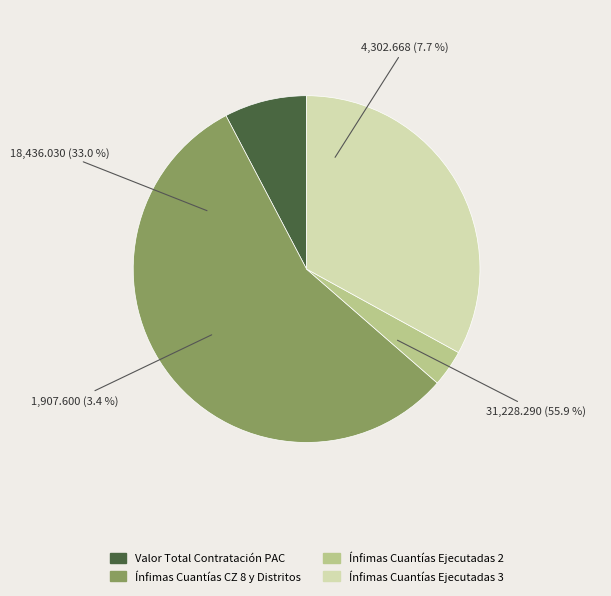

True or false: Valor Total Contratación PAC accounts for 1% of the total.

False